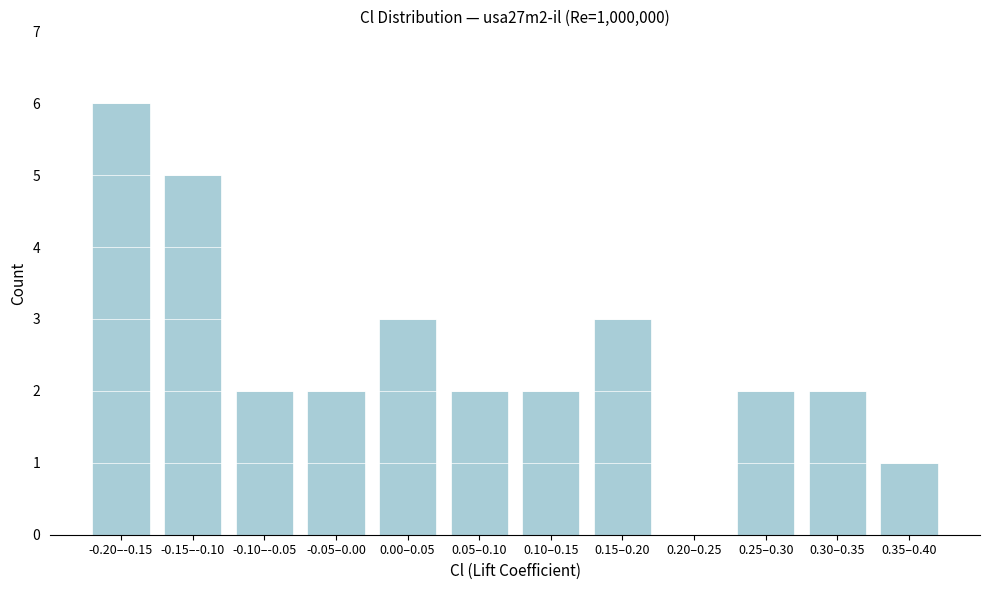

Reading left to right, what are all the values shown in this chart?

-0.20–-0.15=6	-0.15–-0.10=5	-0.10–-0.05=2	-0.05–0.00=2	0.00–0.05=3	0.05–0.10=2	0.10–0.15=2	0.15–0.20=3	0.20–0.25=0	0.25–0.30=2	0.30–0.35=2	0.35–0.40=1